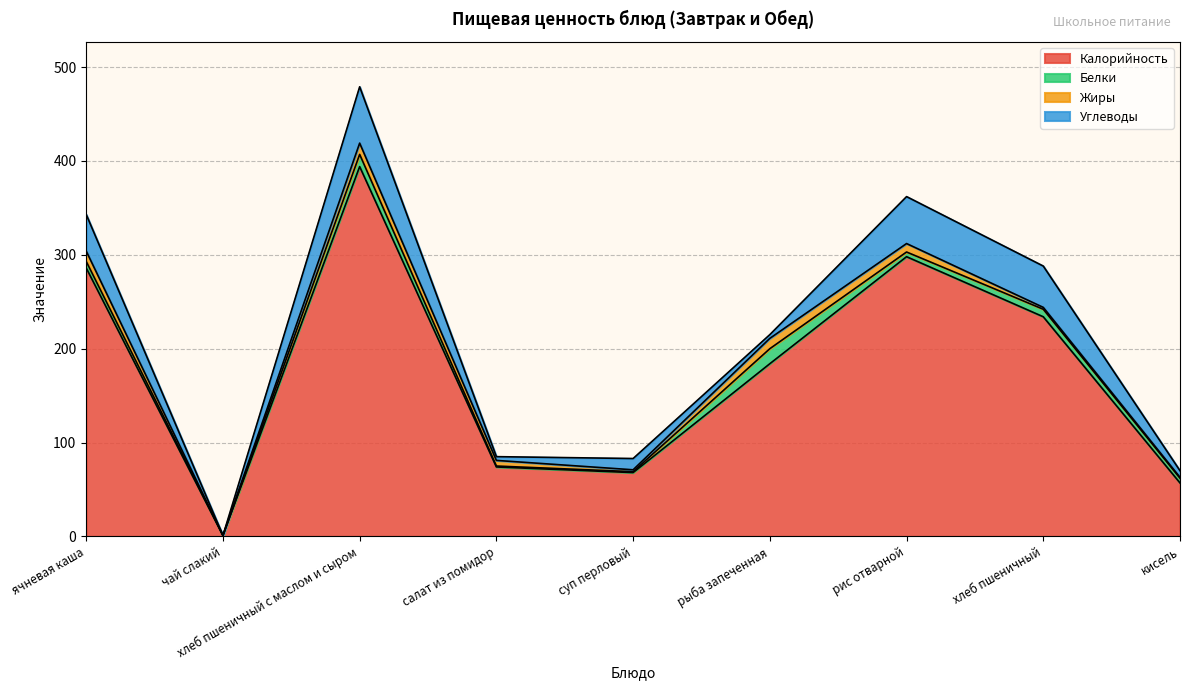

Reading left to right, what are all the values shown in this chart?

Калорийность: 286	1	394	74	68	184	298	234	57
Белки: 7	0	13	1	1	16	5	8	5
Жиры: 11	0	12	6	2	11	9	2	1
Углеводы: 39	0	60	4	12	4	50	44	7